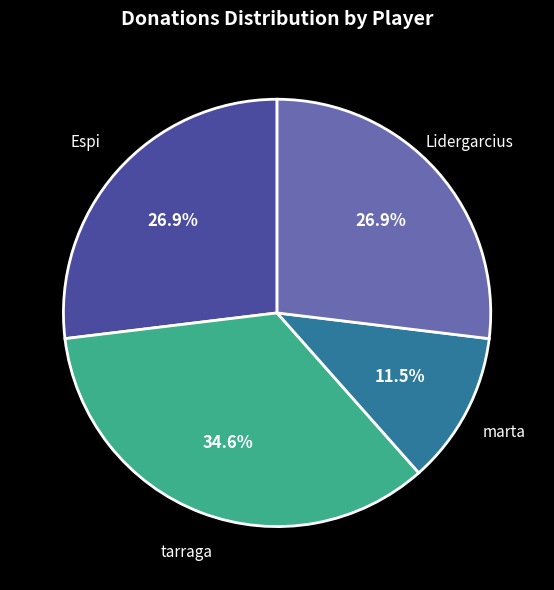

Does any single category account for the majority?

No